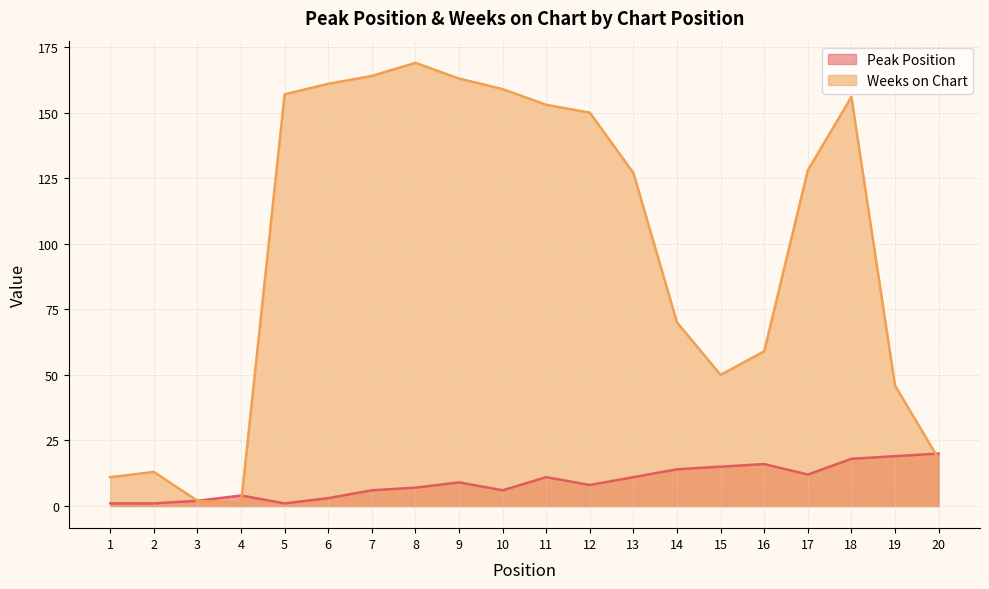

At which category is the sum across all series the highest?

8